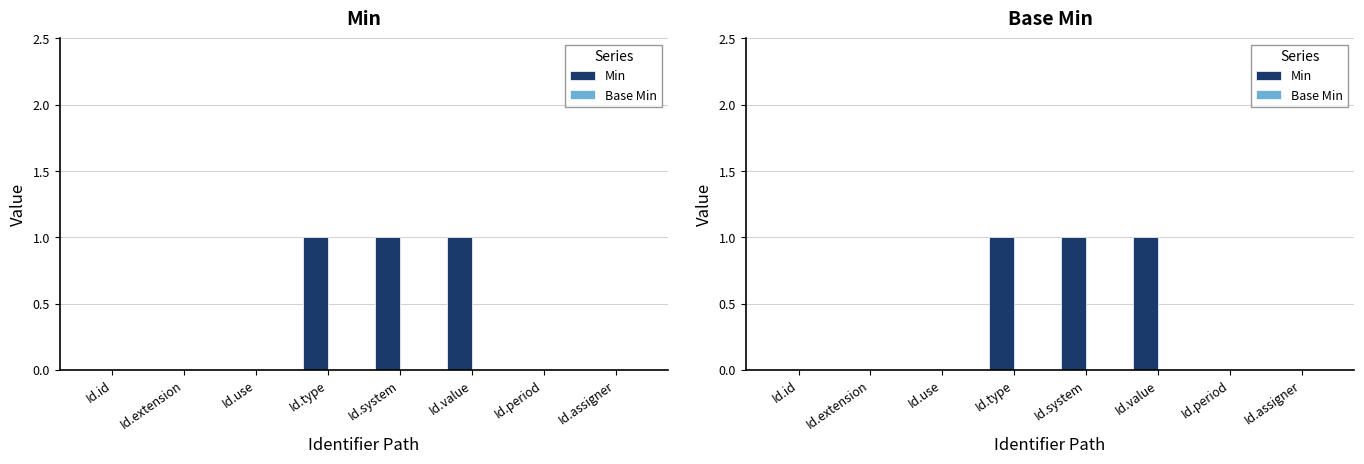

The Min series shows -1 at Id.use. True or false?

False